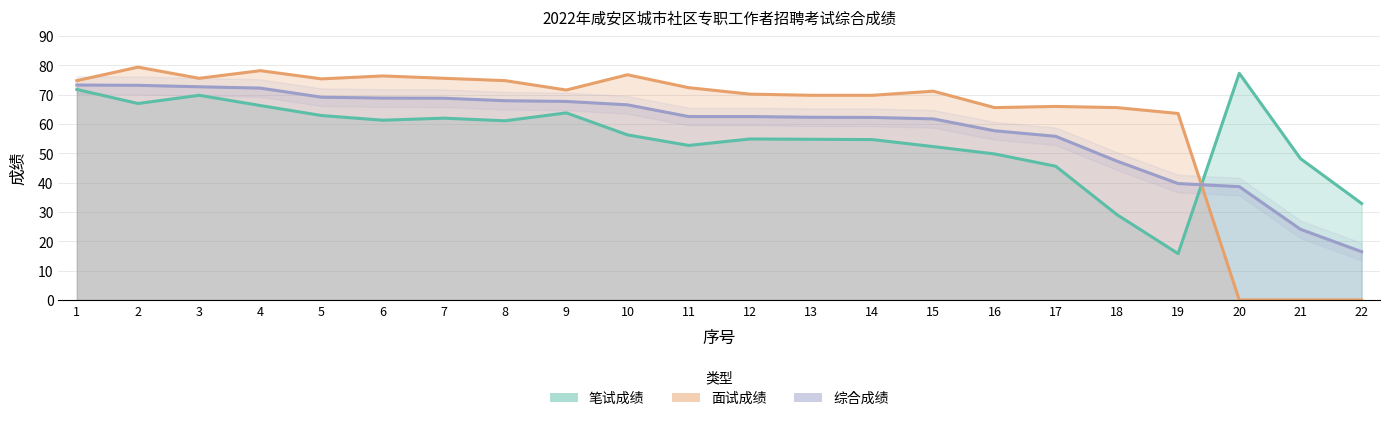

Which series has the widest spread of values?

面试成绩